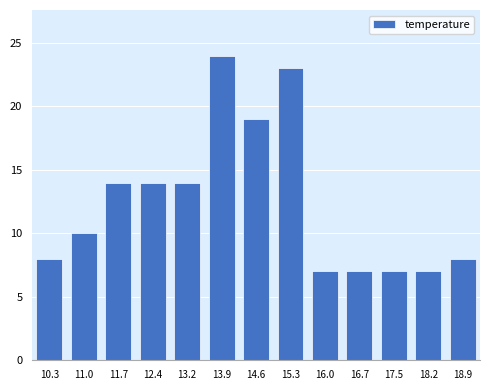

Reading left to right, list all the values displayed in this chart.

8	10	14	14	14	24	19	23	7	7	7	7	8